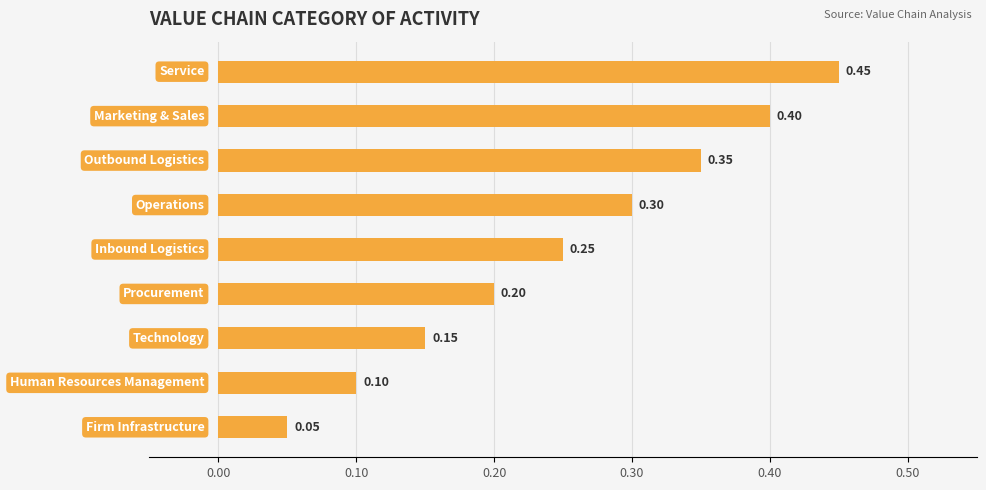

What is the difference between the second highest and second lowest values?

0.3